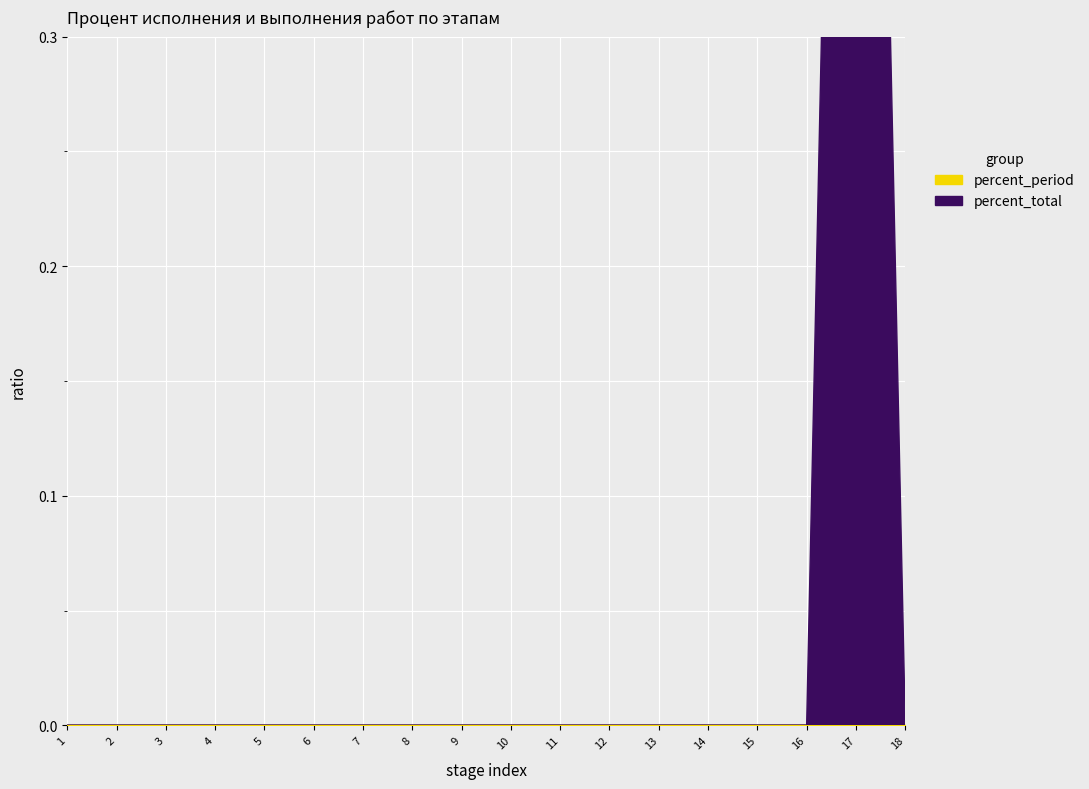

Reading left to right, list all the values displayed in this chart.

percent_total: Предпроектный и проектный этап=0	Заключение договора на ТП=0	Утверждение платы за ТП=0	Принятие решения уполномоченным органом=0	Утверждение документации по планировке=0	Получение правоустанавливающих документов=0	Заключение договора на разработку проекта=0	Приемка проектной документации=0	Получение заключения экспертизы 1=0	Получение заключения экспертизы 2=0	Утверждение проектной документации=0	Получение разрешения на строительство=0	Разработка рабочей документации=0	Организационный этап=0	Заключение договора на строительство=0	Закупка основного оборудования (план)=0	Закупка основного оборудования (факт)=100	Выполнение строительно-монтажных работ=0
percent_period: Предпроектный и проектный этап=0	Заключение договора на ТП=0	Утверждение платы за ТП=0	Принятие решения уполномоченным органом=0	Утверждение документации по планировке=0	Получение правоустанавливающих документов=0	Заключение договора на разработку проекта=0	Приемка проектной документации=0	Получение заключения экспертизы 1=0	Получение заключения экспертизы 2=0	Утверждение проектной документации=0	Получение разрешения на строительство=0	Разработка рабочей документации=0	Организационный этап=0	Заключение договора на строительство=0	Закупка основного оборудования (план)=0	Закупка основного оборудования (факт)=0	Выполнение строительно-монтажных работ=0